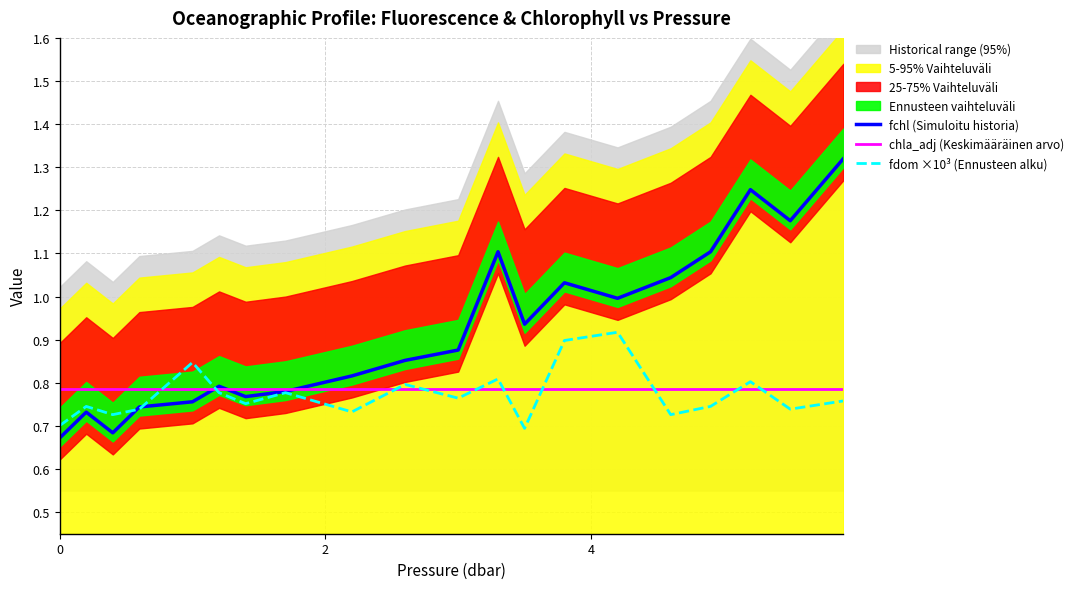

Which series ends up on top after the final intersection of chla_adj (Keskimääräinen arvo) and fdom ×10³ (Ennusteen alku)?

chla_adj (Keskimääräinen arvo)